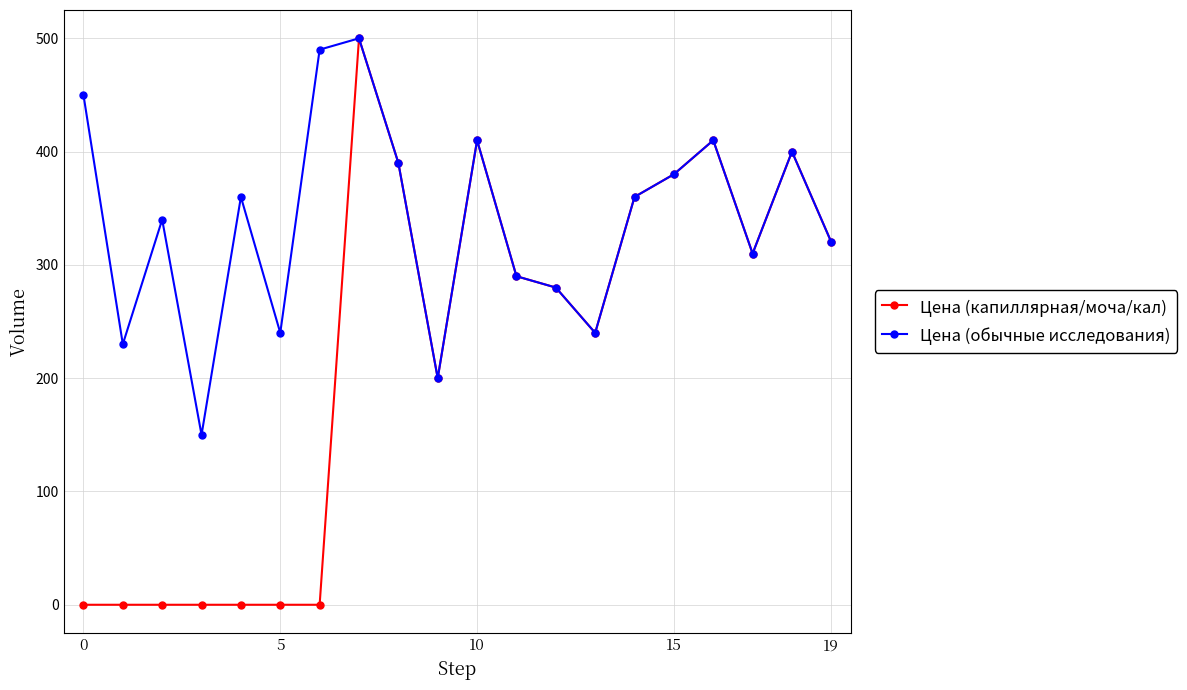

Which series has the largest total across all categories?

Цена (обычные исследования)